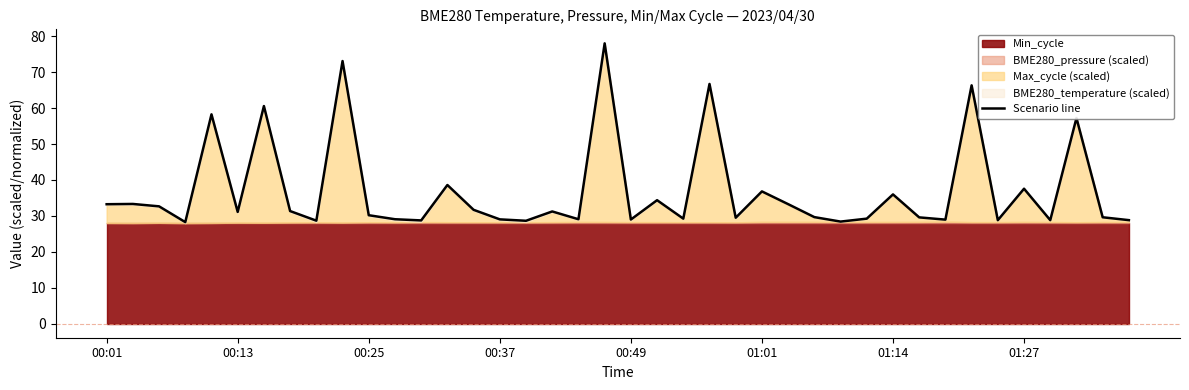

What is the change in value from 23 to 29?

-37.5